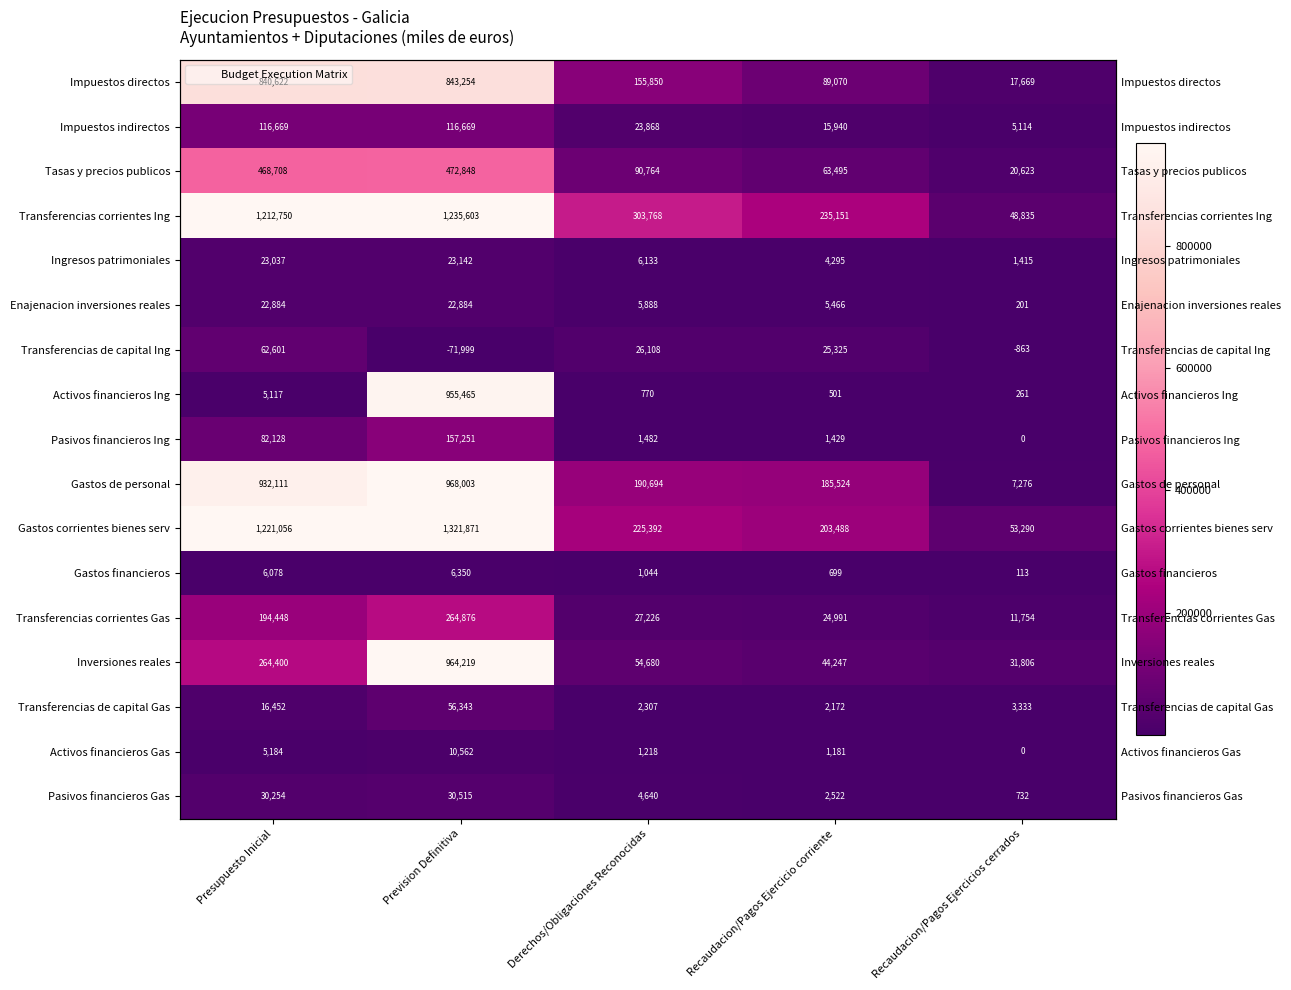

What is the difference between the Transferencias de capital Ing values at Recaudacion/Pagos Ejercicios cerrados and Prevision Definitiva?

71136.1